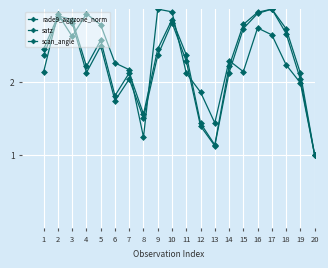

Reading left to right, what are all the values shown in this chart?

rade9_aggzone_norm: 1=2.1	2=2.9	3=2.6	4=2.9	5=2.8	6=2.3	7=2.2	8=1.2	9=3.0	10=3.0	11=2.1	12=1.9	13=1.4	14=2.3	15=2.1	16=2.7	17=2.6	18=2.2	19=2.0	20=1.0
satz: 1=2.4	2=2.9	3=2.8	4=2.1	5=2.5	6=1.7	7=2.0	8=1.5	9=2.4	10=2.8	11=2.3	12=1.4	13=1.1	14=2.1	15=2.7	16=2.9	17=3.0	18=2.7	19=2.0	20=1.0
scan_angle: 1=2.5	2=2.9	3=2.9	4=2.2	5=2.6	6=1.8	7=2.1	8=1.6	9=2.5	10=2.9	11=2.4	12=1.4	13=1.1	14=2.2	15=2.8	16=3.0	17=3.0	18=2.7	19=2.1	20=1.0